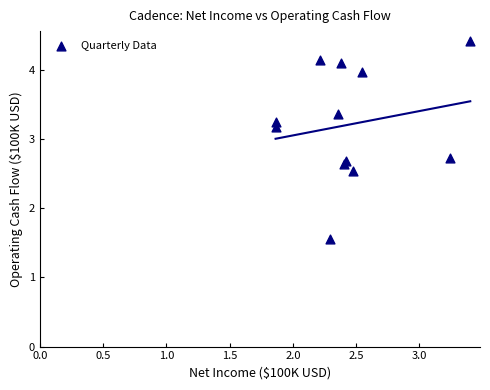

What Y value in the scatter plot is closest to 2?

1.6